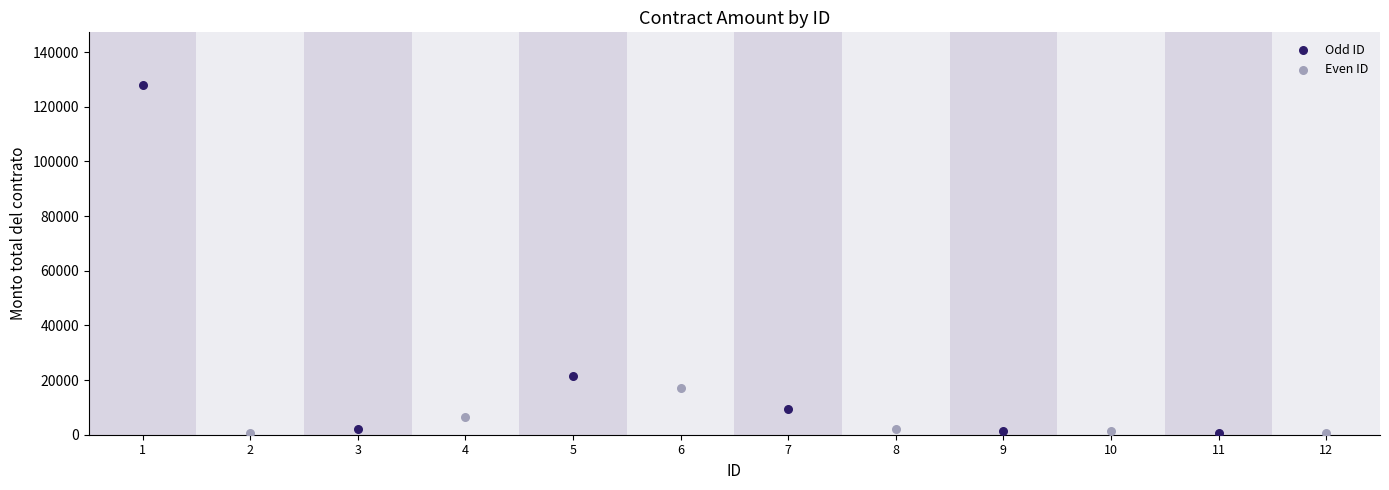

Which series reaches the maximum Y coordinate?

Odd ID